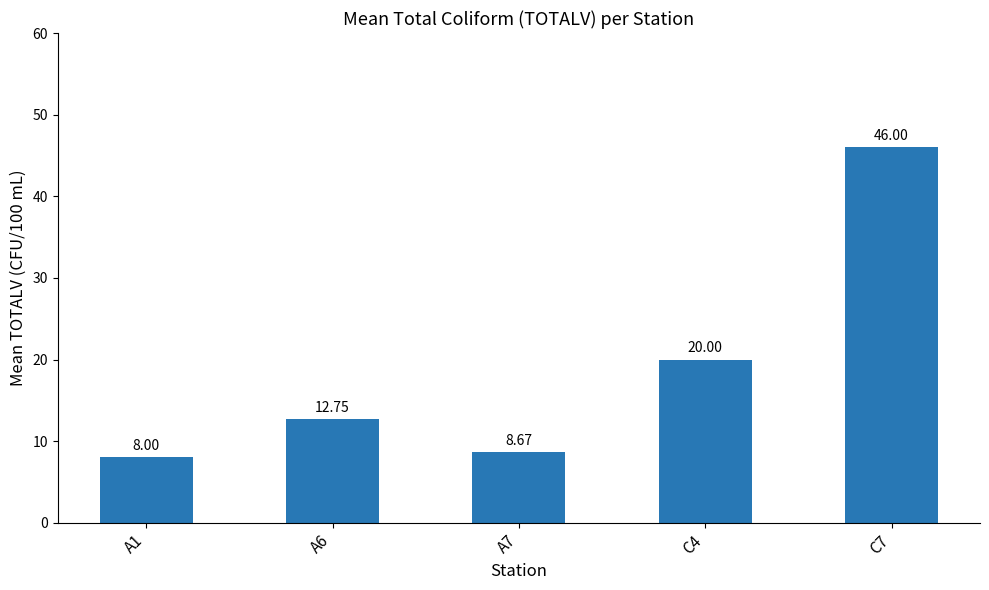

What is the smallest value displayed?

8.0